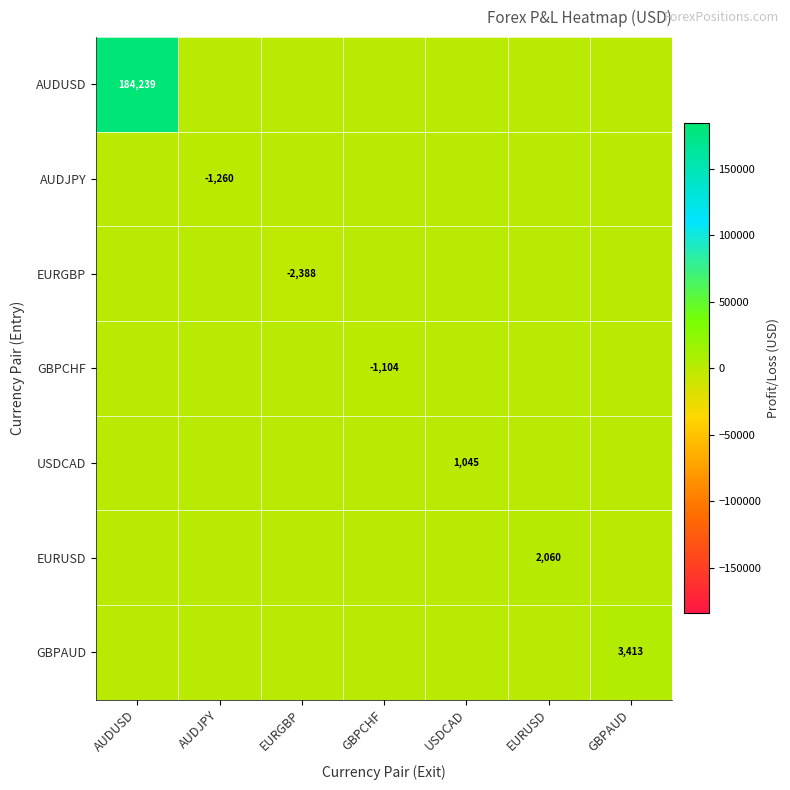

At which category is the sum across all series the highest?

AUDUSD